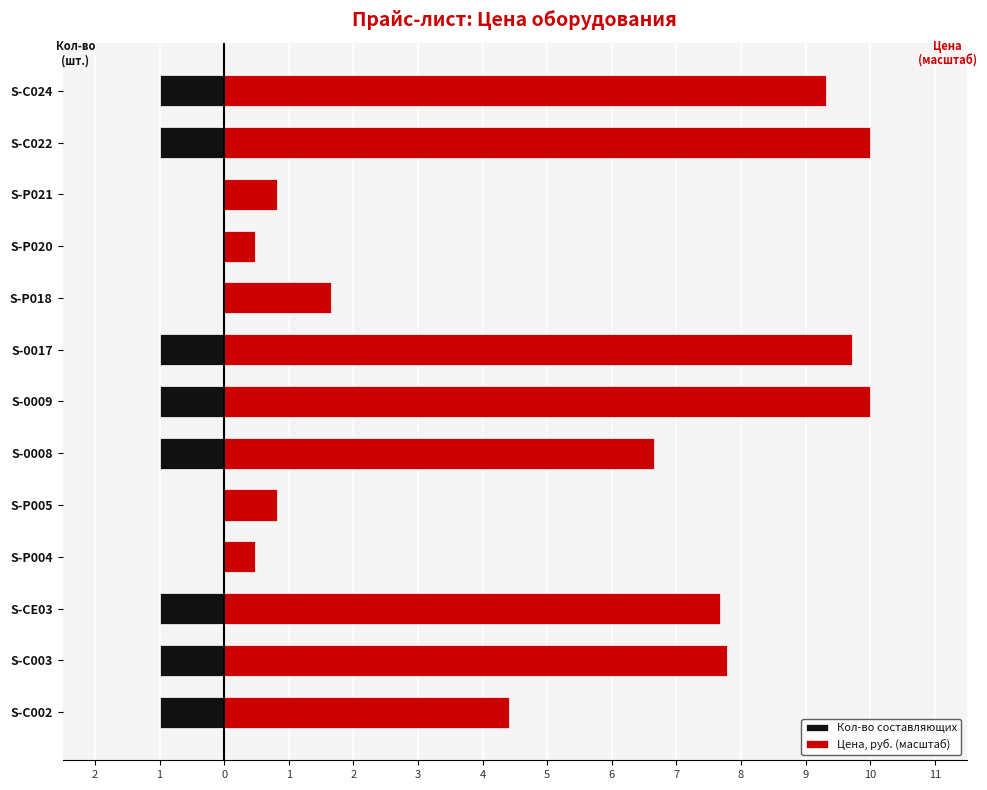

What is the value of the Кол-во составляющих bar at the 12th from the left?

-1.0